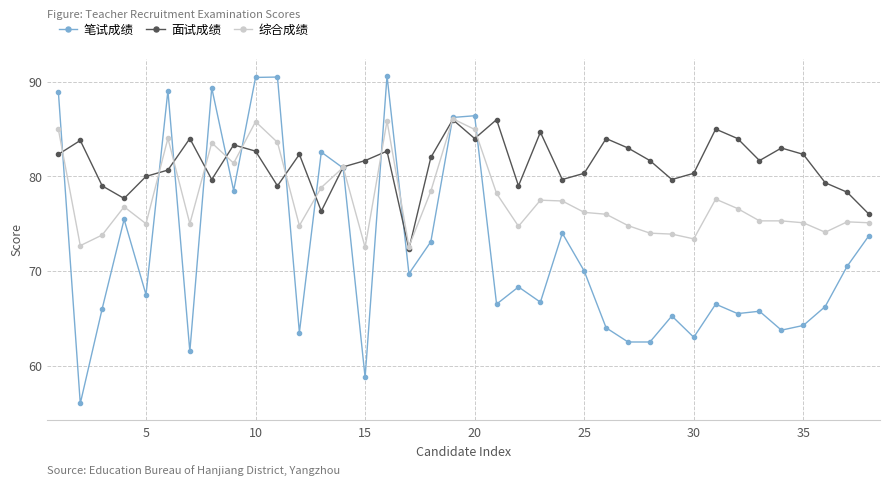

Which series has the largest total across all categories?

面试成绩